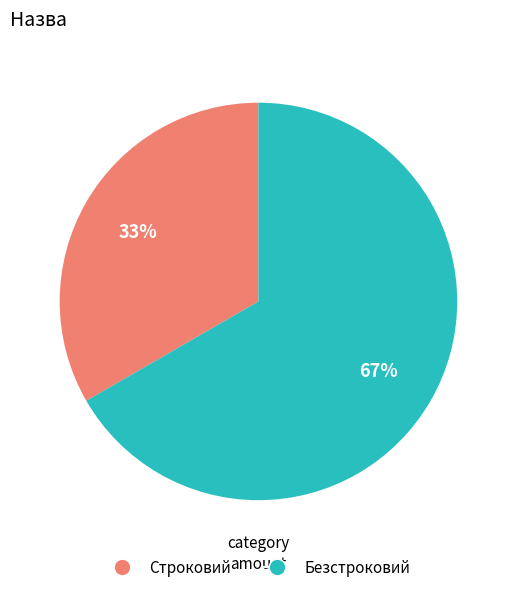

Count the number of slices in the pie.

2